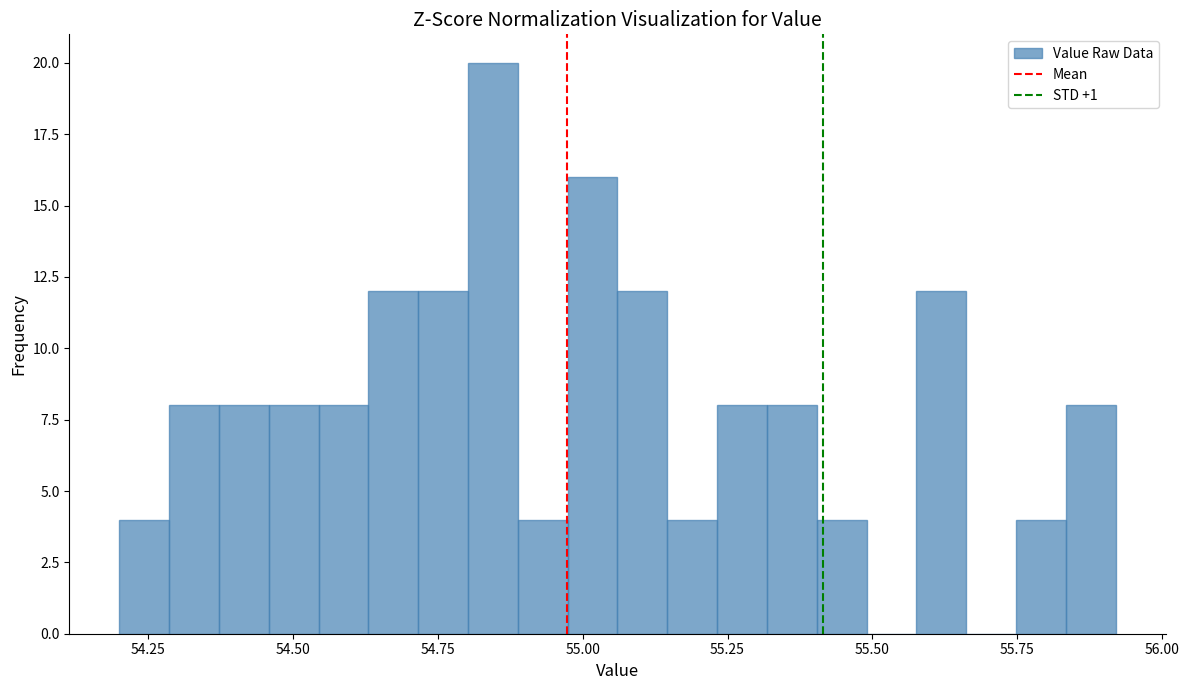

Around what value on the x-axis is the tallest bar? Give the approximate position of its centre, as read against the axis.

54.85